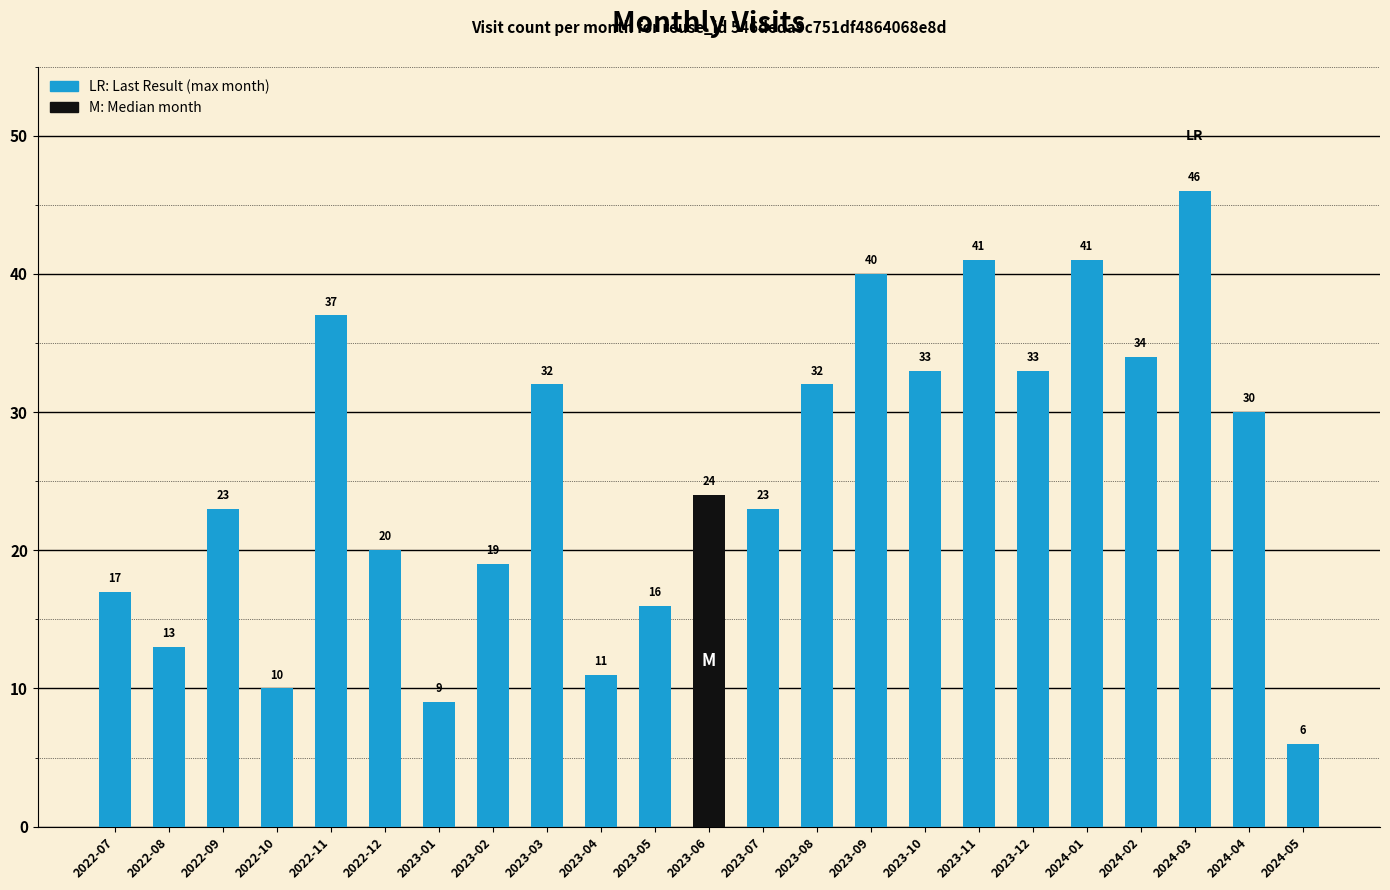

What value does the data have at 2022-11?

37